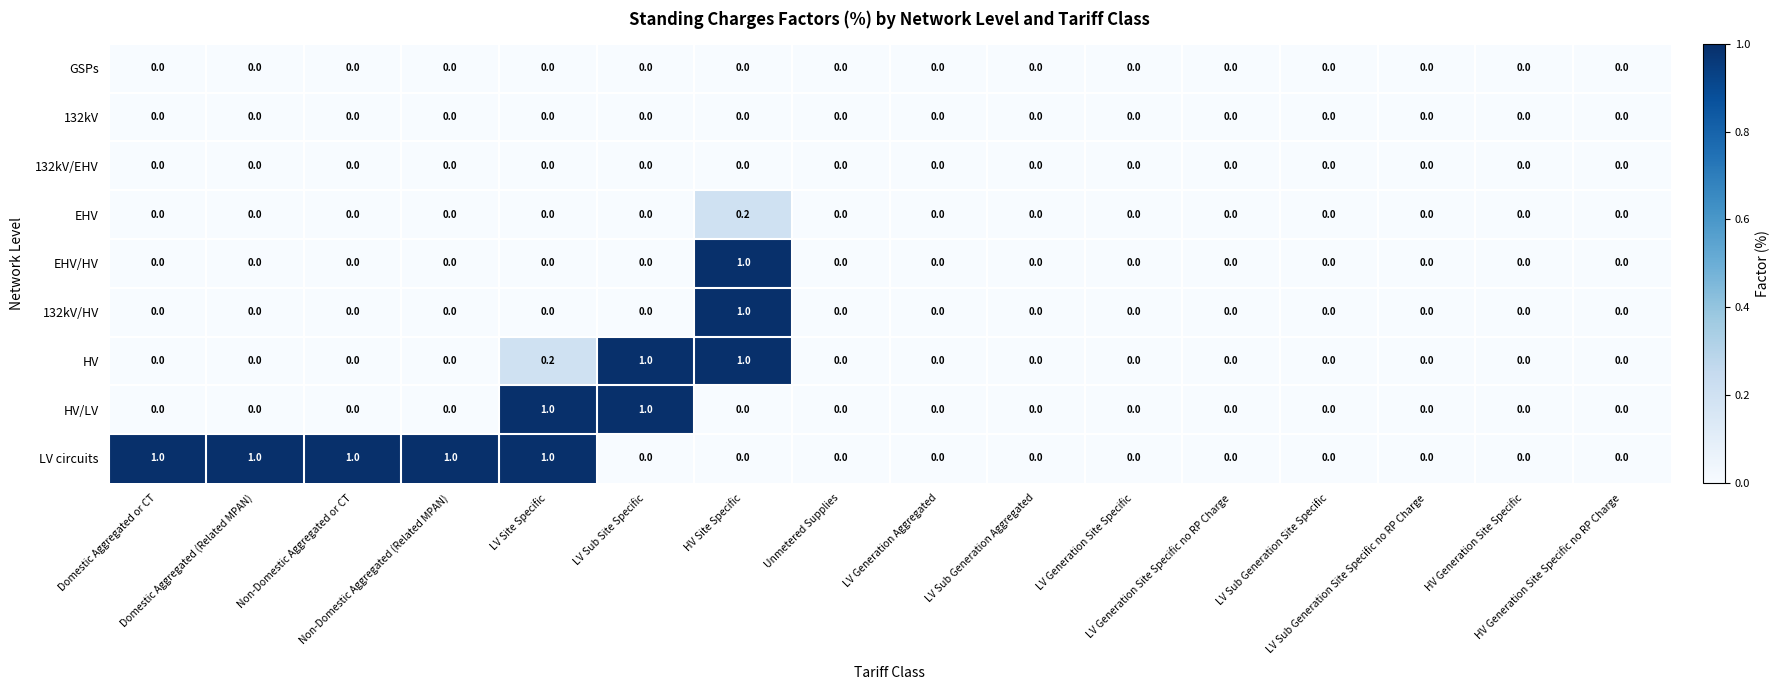

What is the difference between the maximum and minimum values in the 132kV/HV series?

1.0